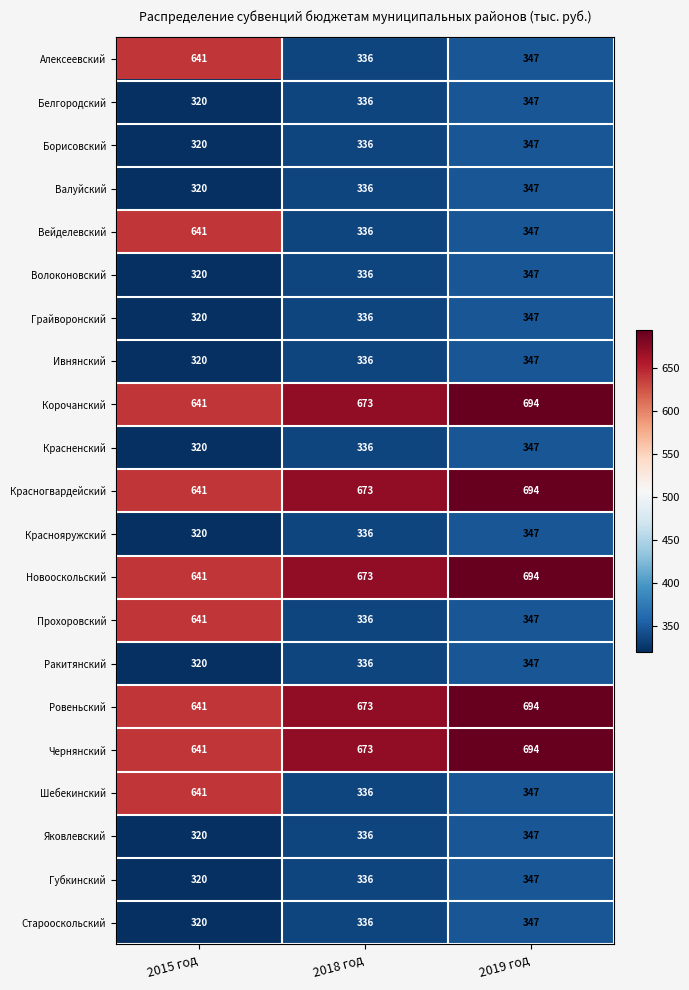

Read the Волоконовский value at 2019 год, to the nearest 5.

345